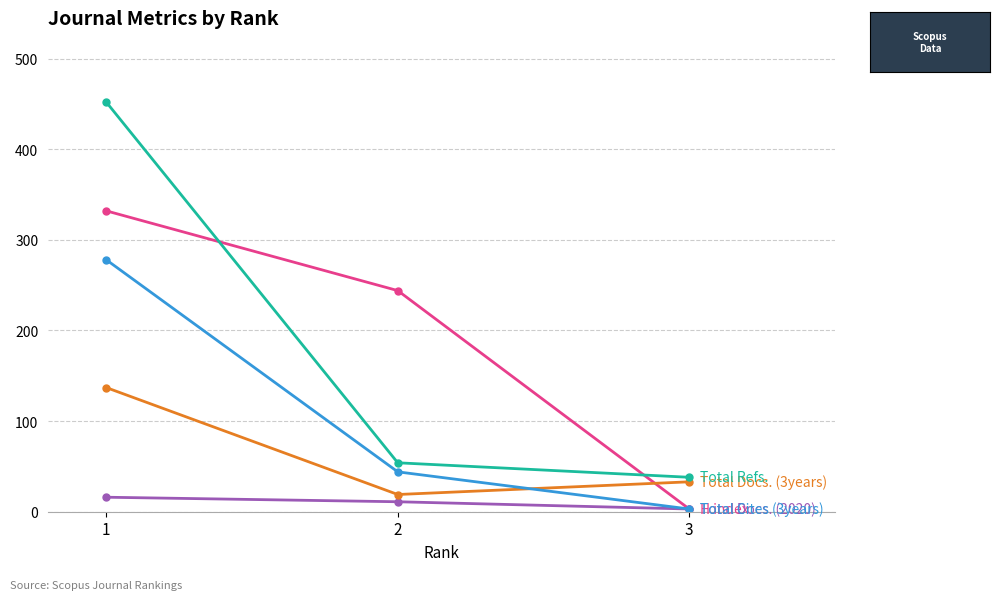

Reading left to right, what are all the values shown in this chart?

H index: 1=332	2=244	3=3
Total Docs. (2020): 1=16	2=11	3=3
Total Docs. (3years): 1=137	2=19	3=33
Total Refs.: 1=452	2=54	3=38
Total Cites (3years): 1=278	2=44	3=3